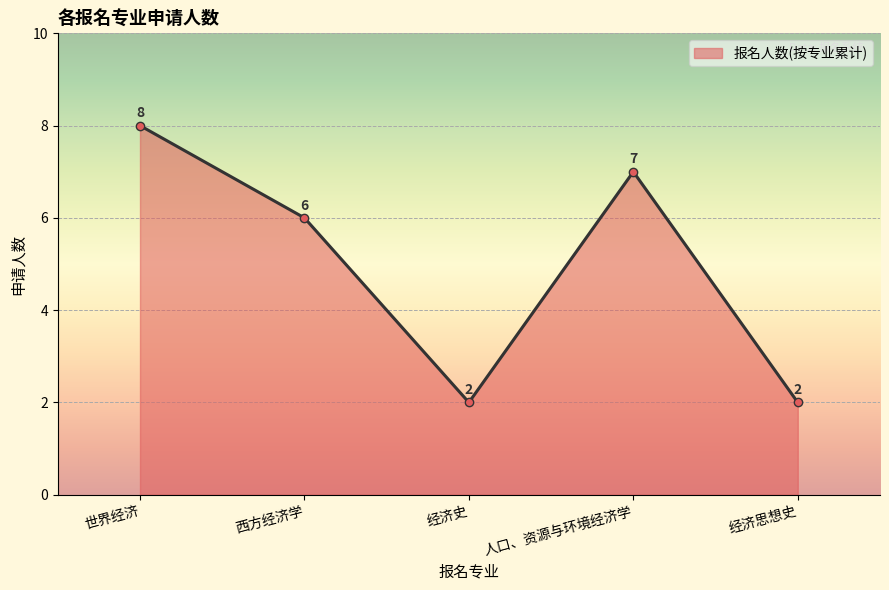

True or false: the data shows 6 at 西方经济学.

True